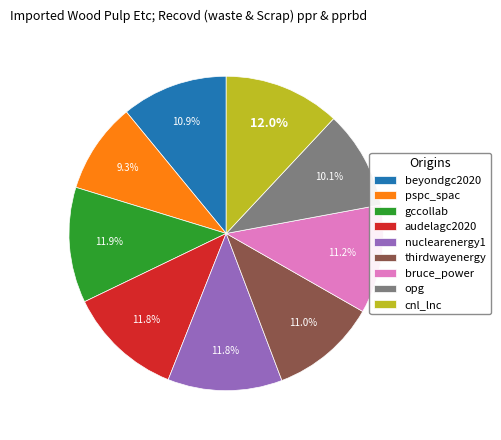

The opg slice represents 4% of the pie. True or false?

False